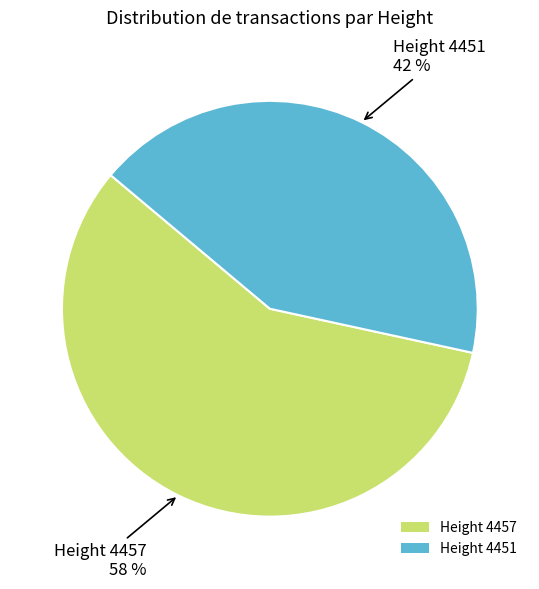

Which slice is the smallest?

Height 4451